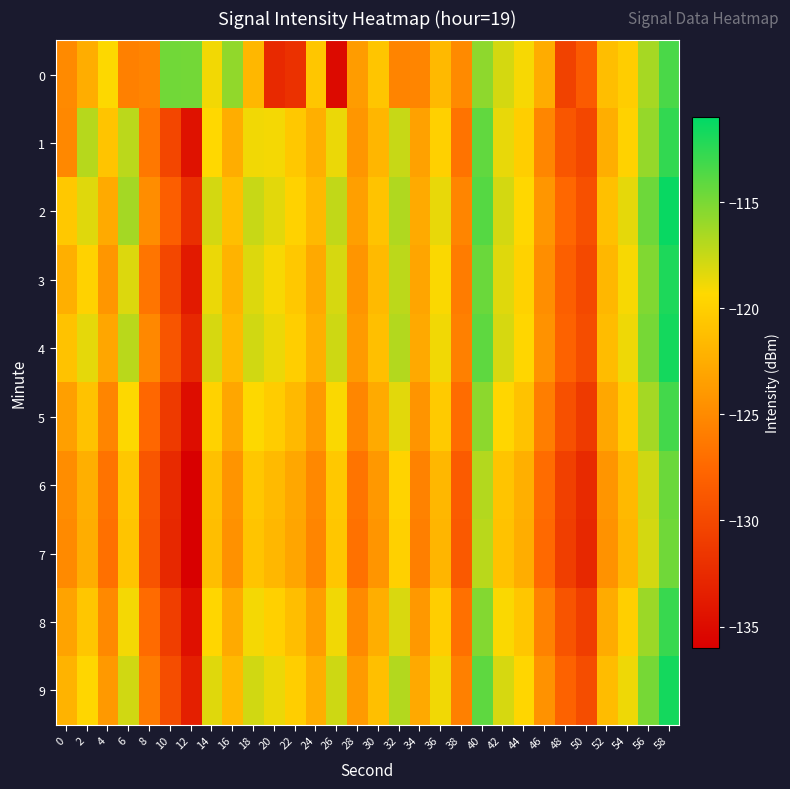

What is the greatest value displayed?

-111.3